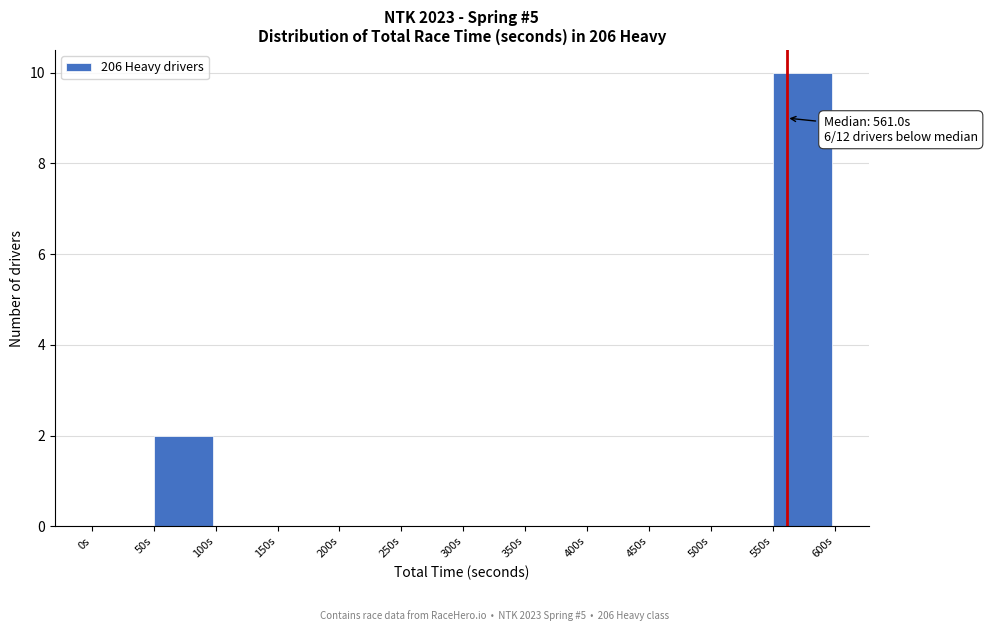

Which range on the x-axis has the tallest bar?

550 to 600